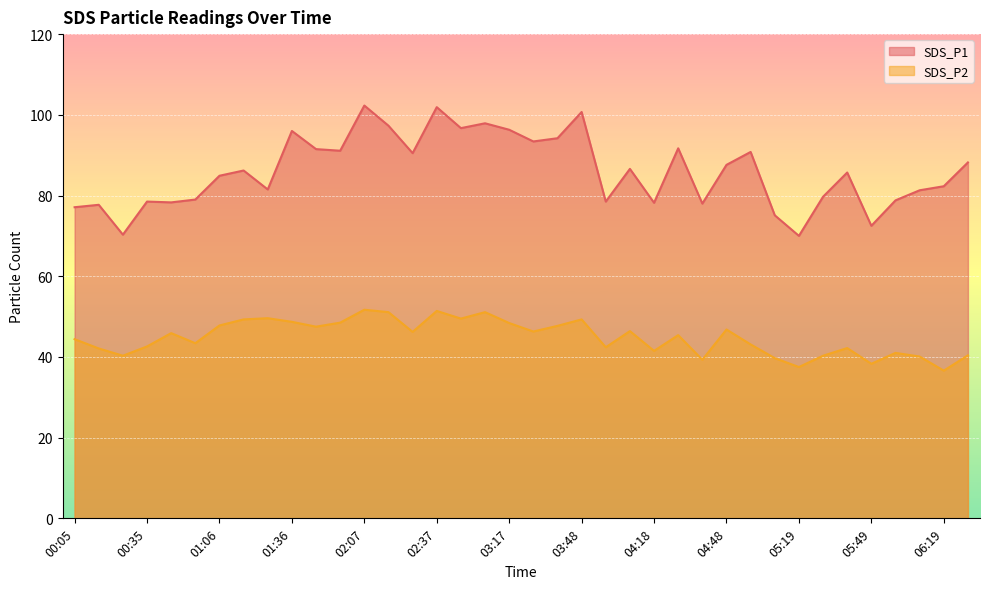

True or false: SDS_P2 and SDS_P1 intersect in this chart.

False